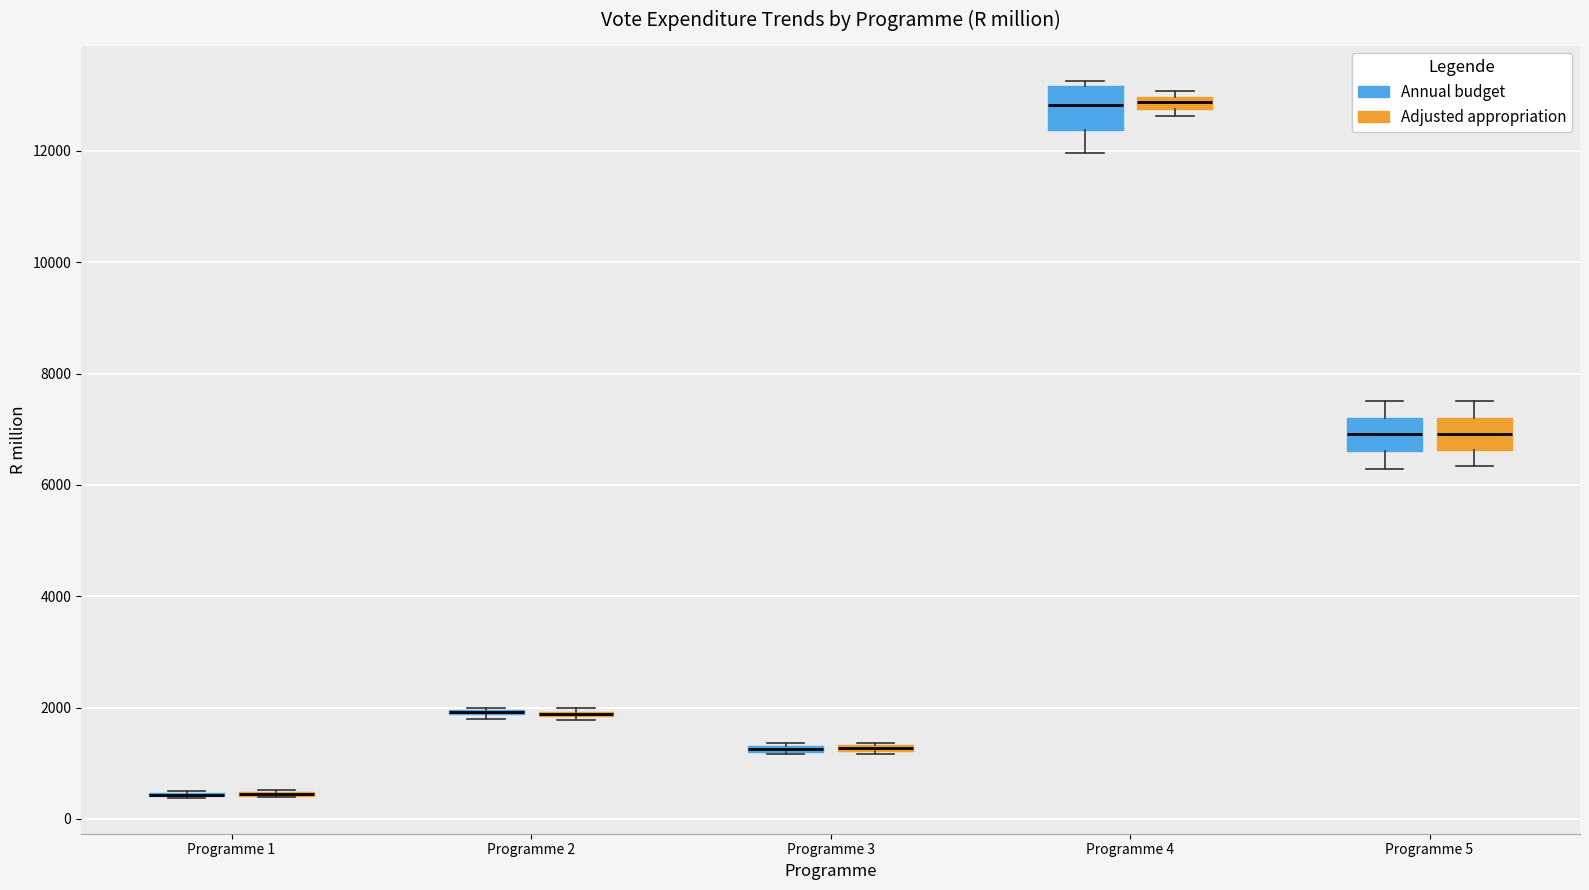

Which box is the tallest, from its lower edge to its upper edge?

Programme 4 (Annual budget)